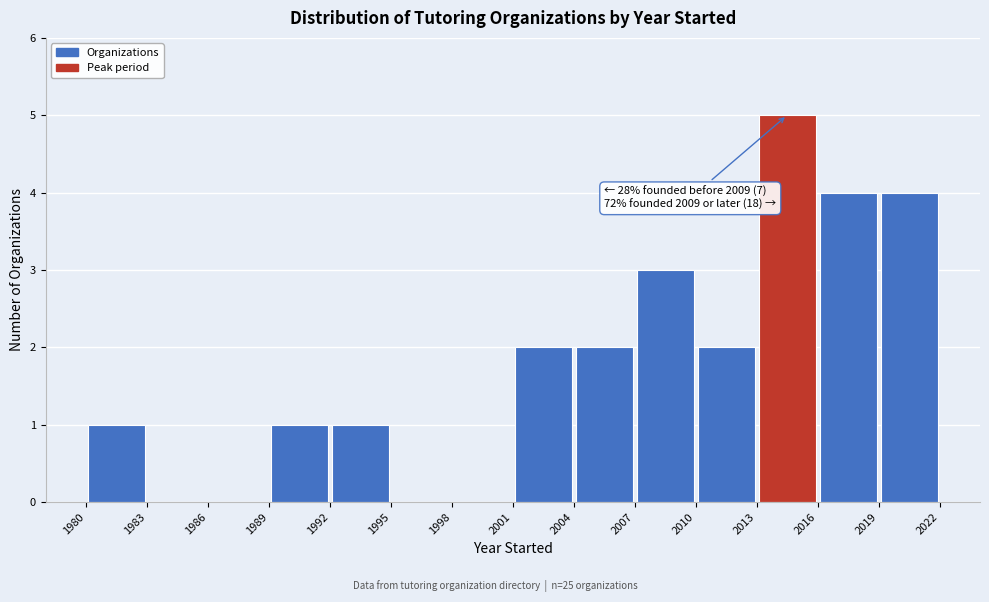

Which range on the x-axis has the tallest bar?

2013 to 2016